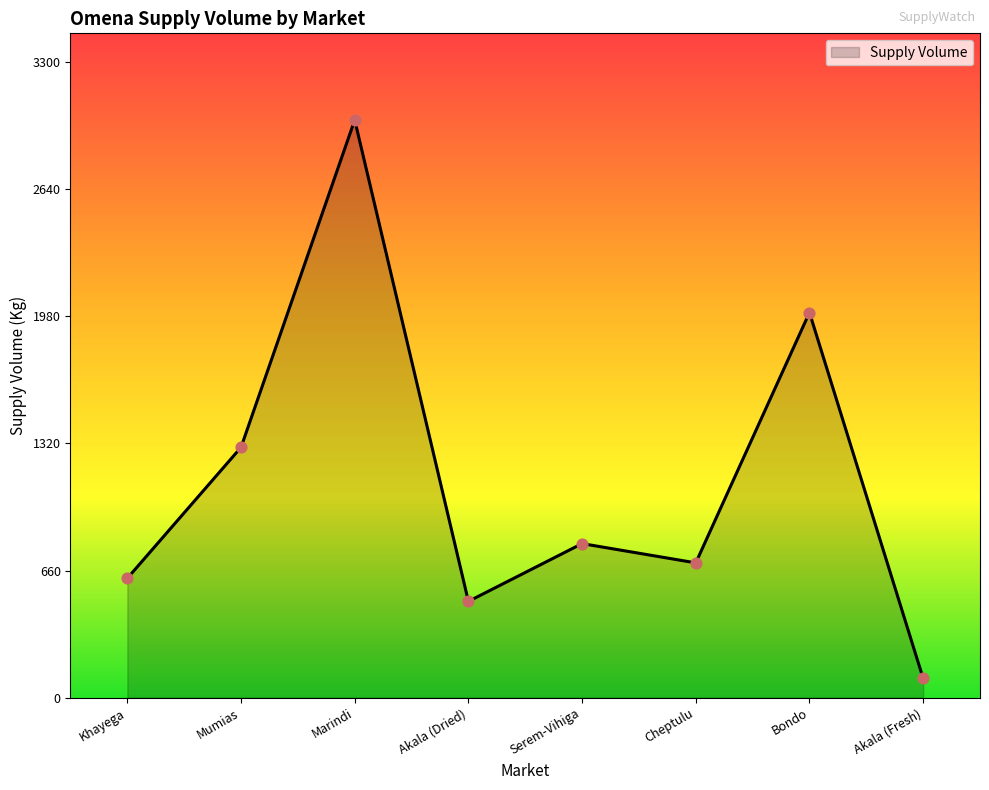

What is the change in value from Marindi to Bondo?

-1000